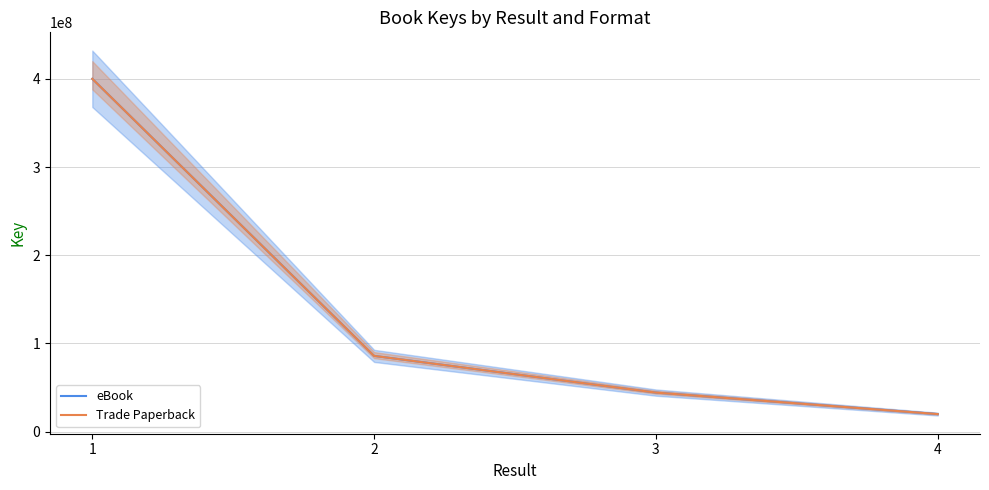

The Trade Paperback series shows 44217292 at 3. True or false?

True